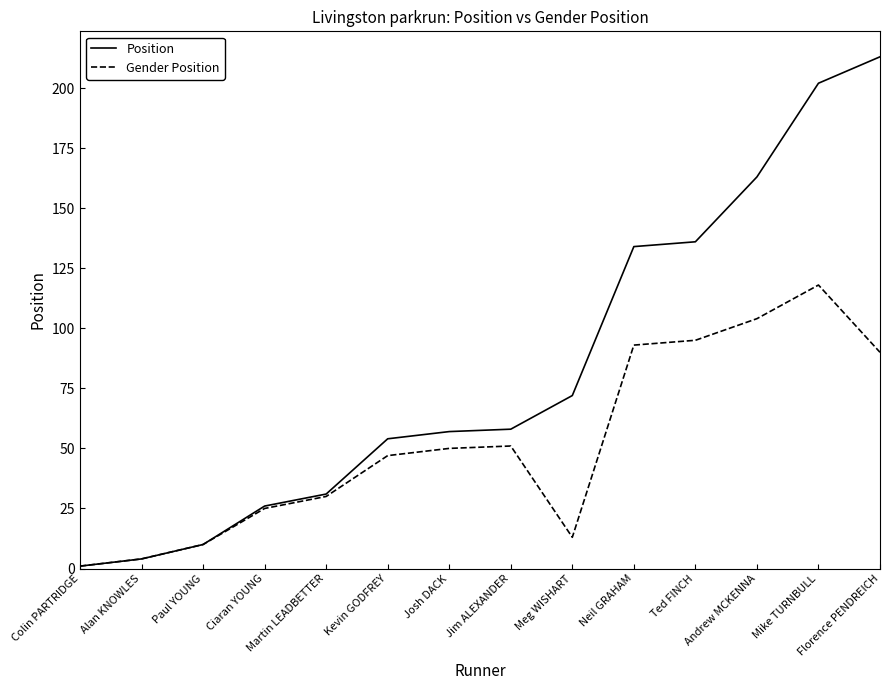

What is the smallest value displayed?

1